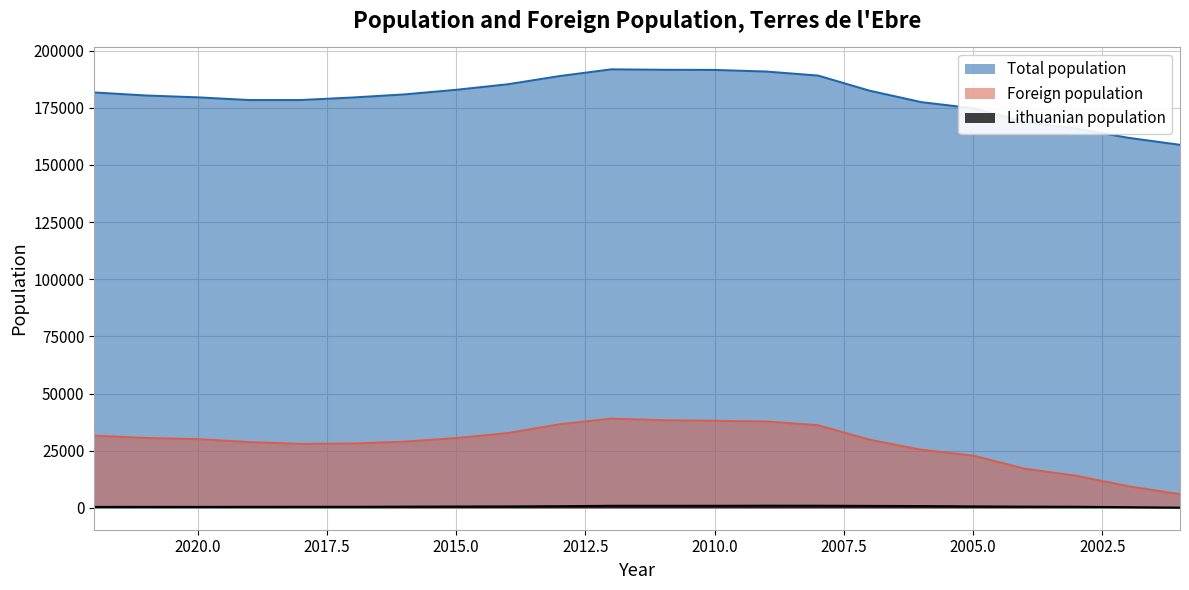

At which category does Total population reach its first local peak?

2012